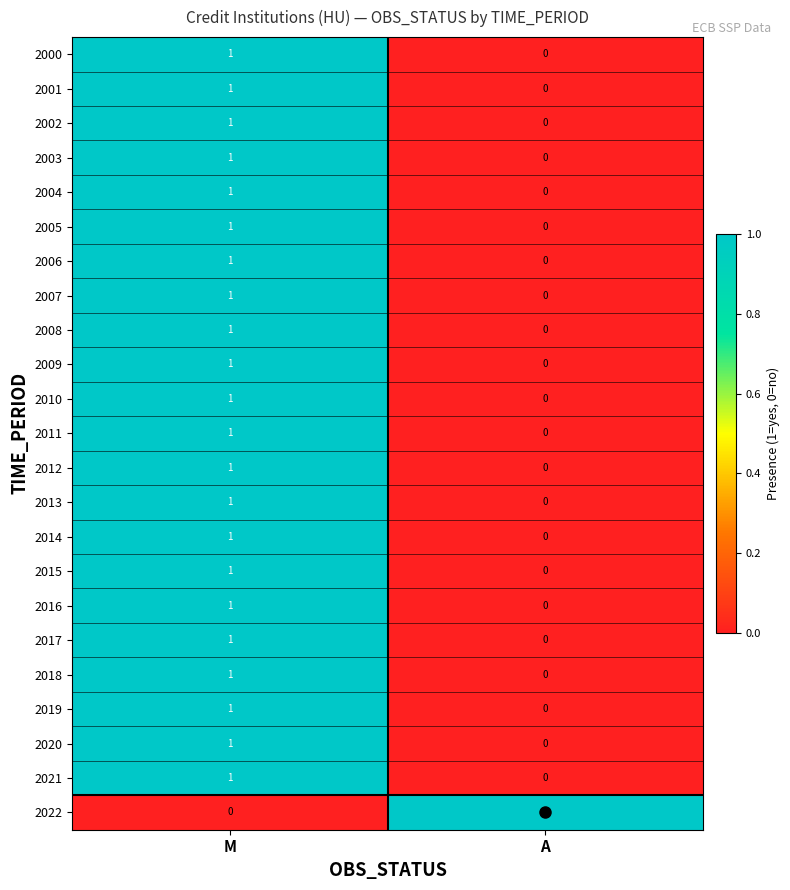

Rank the categories by 2021 value from lowest to highest.

A, M